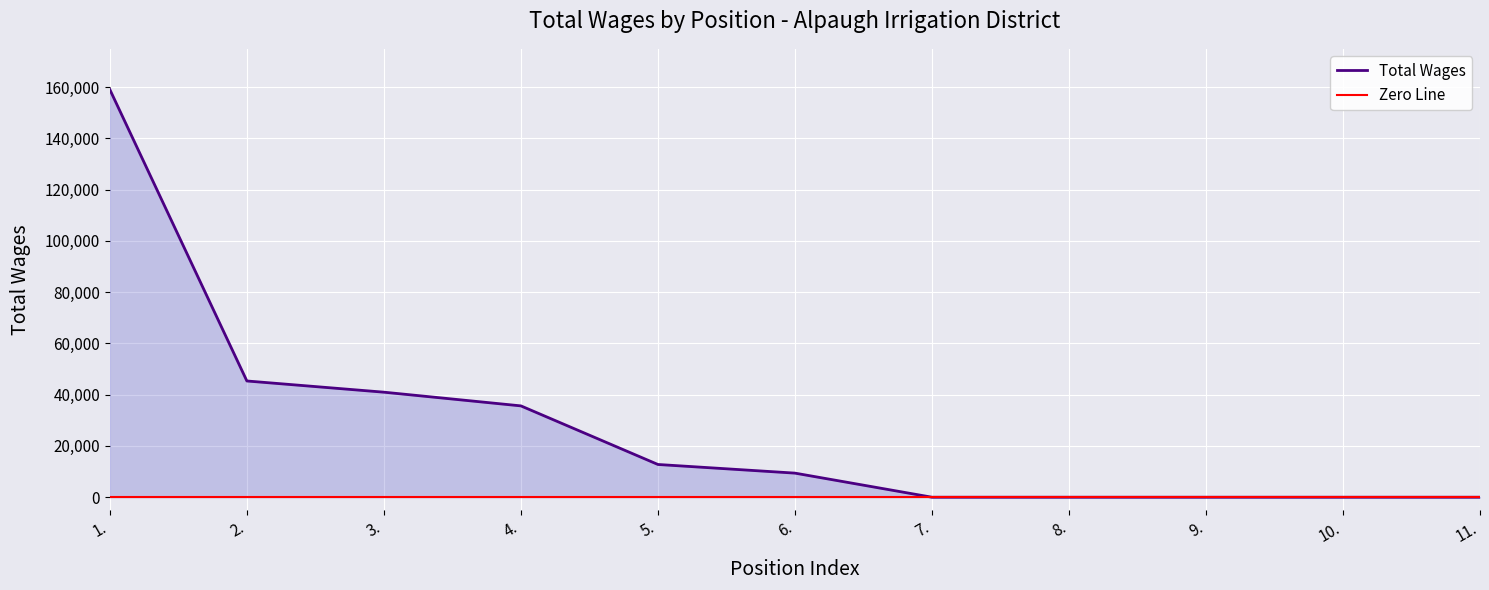

Reading right to left, transcribe all the data shown in this chart.

11.=0	10.=0	9.=0	8.=0	7.=0	6.=9400	5.=12773	4.=35625	3.=40969	2.=45339	1.=158987